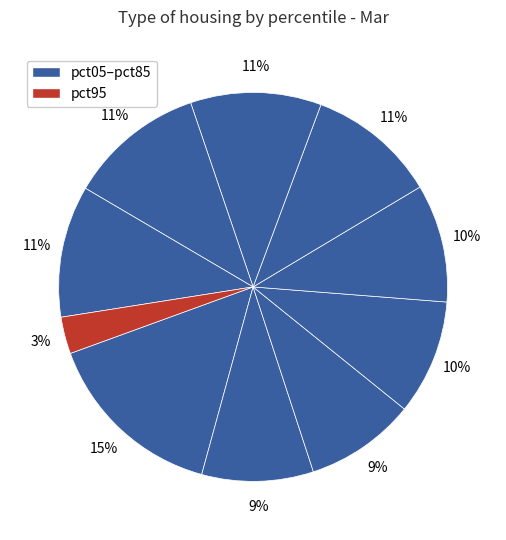

How many slices are in this pie chart?

10